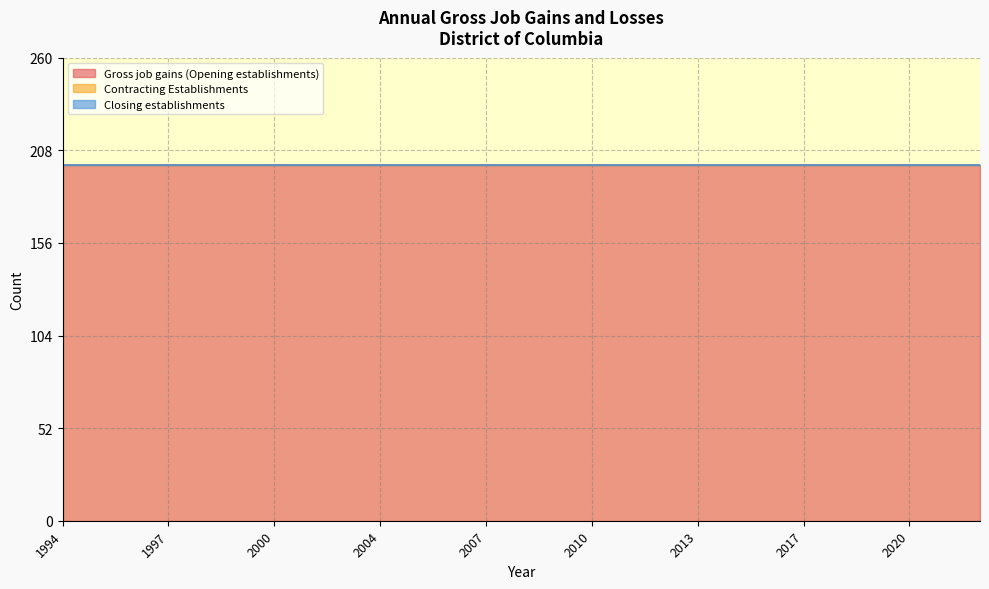

What is the label of the 27th point from the right?

1996